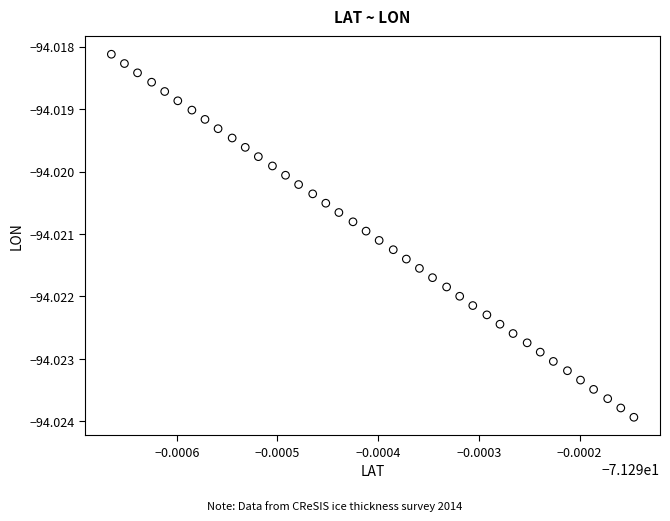

How many data points are displayed?

40